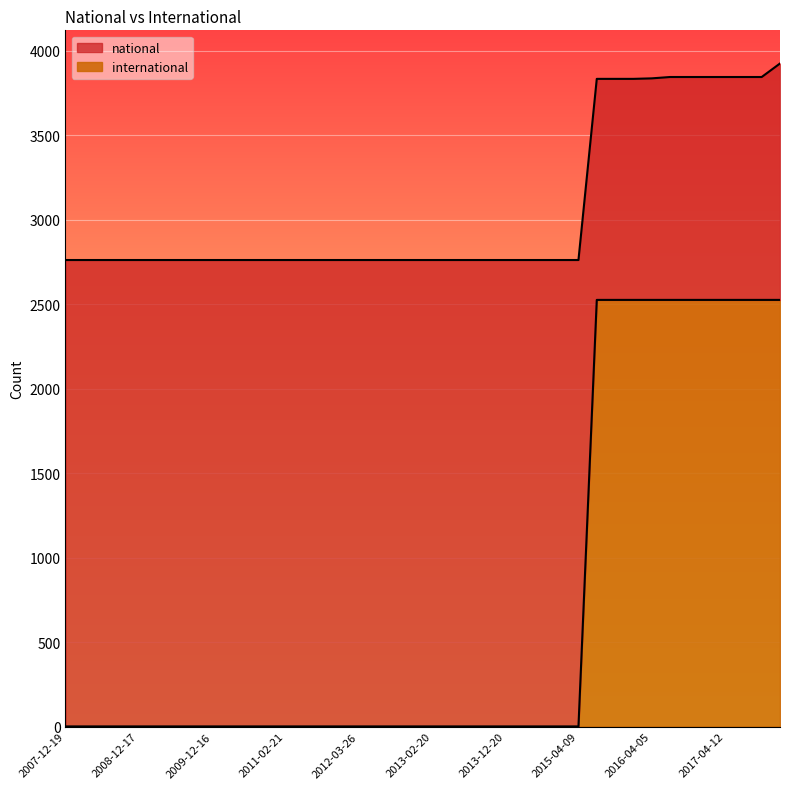

What is the minimum value for national?

2761